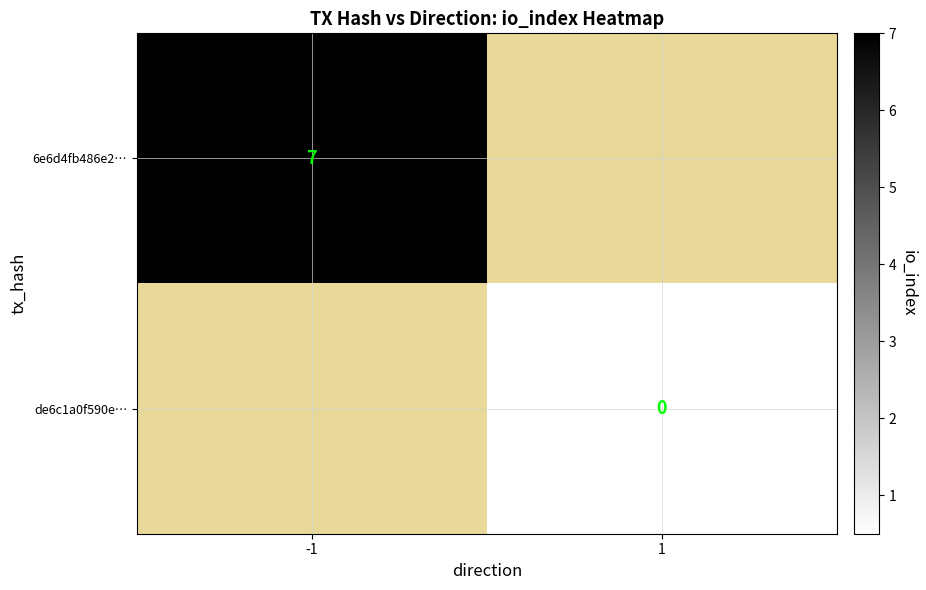

Between 1 and -1, which is larger?

-1